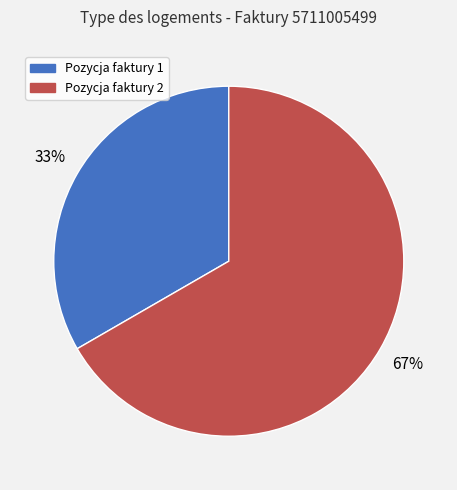

To the nearest percent, what is the average slice percentage?

50%